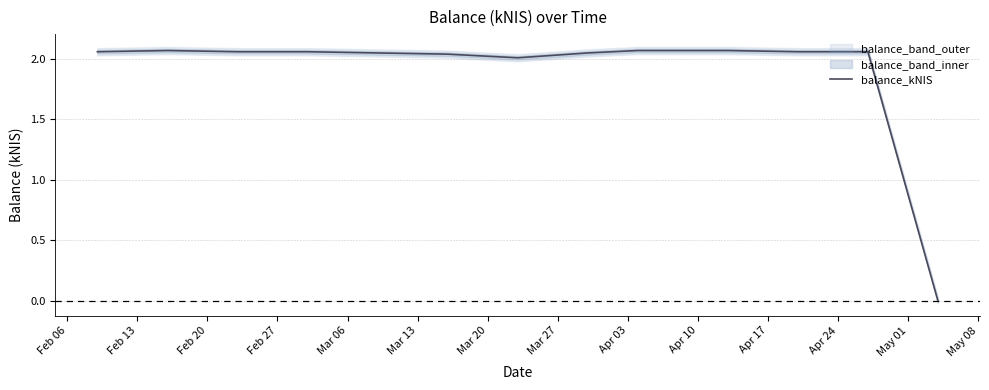

Reading left to right, extract all data points from this chart.

2.1	2.1	2.1	2.1	2.0	2.0	2.0	2.0	2.1	2.1	2.1	2.1	0.0